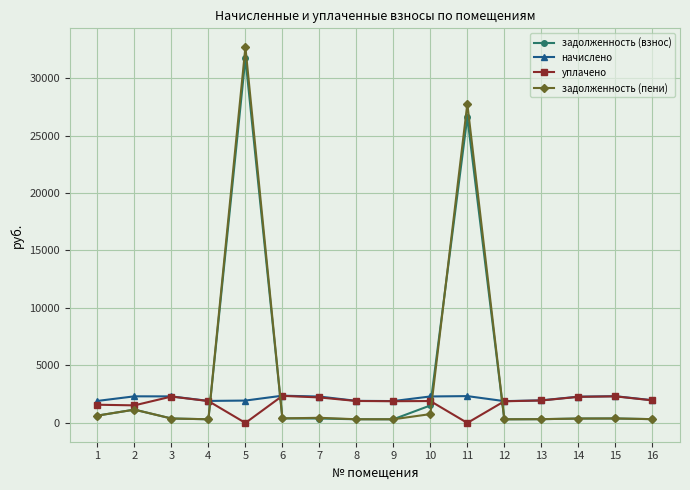

Between 7 and 11, which series saw the biggest shift?

задолженность (пени)